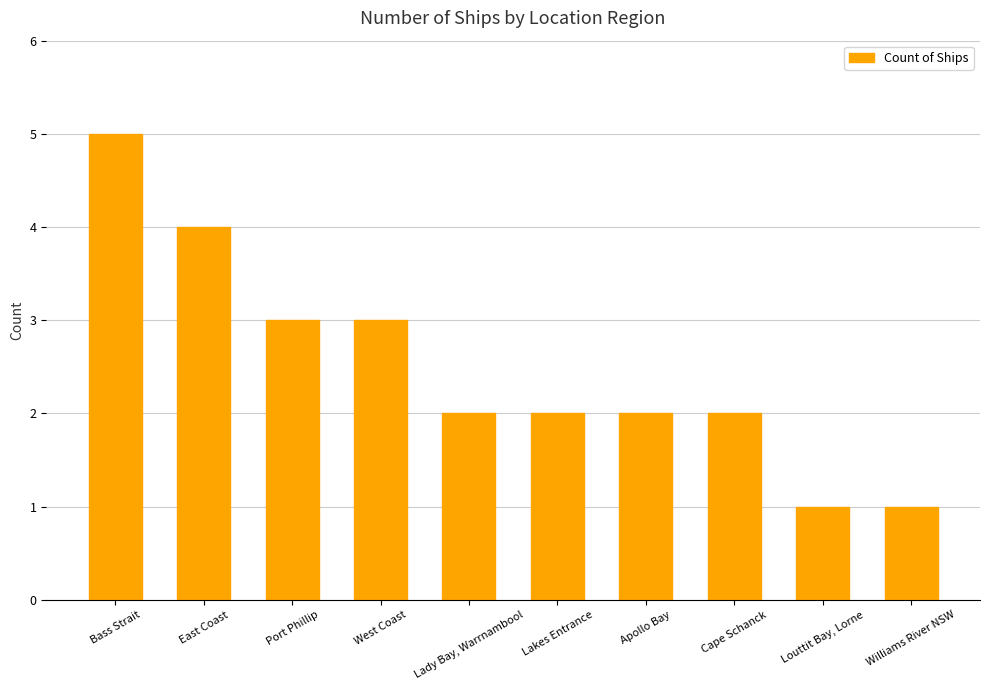

Between Bass Strait and Port Phillip, which is larger?

Bass Strait